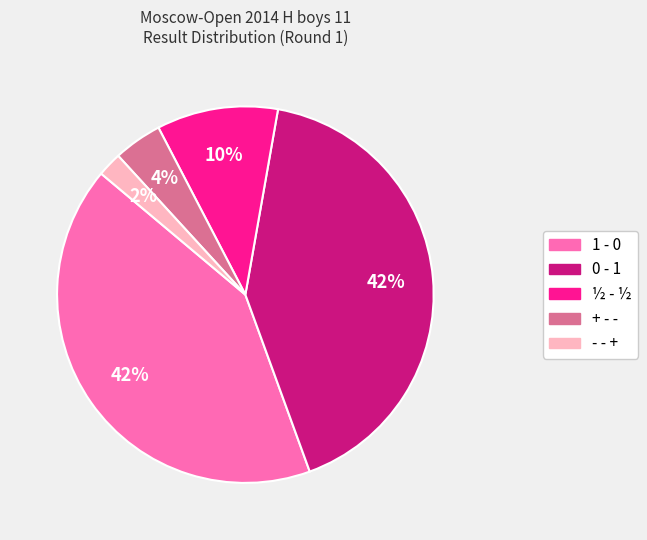

To the nearest percent, what is the difference between the largest and smallest slice percentages?

40%